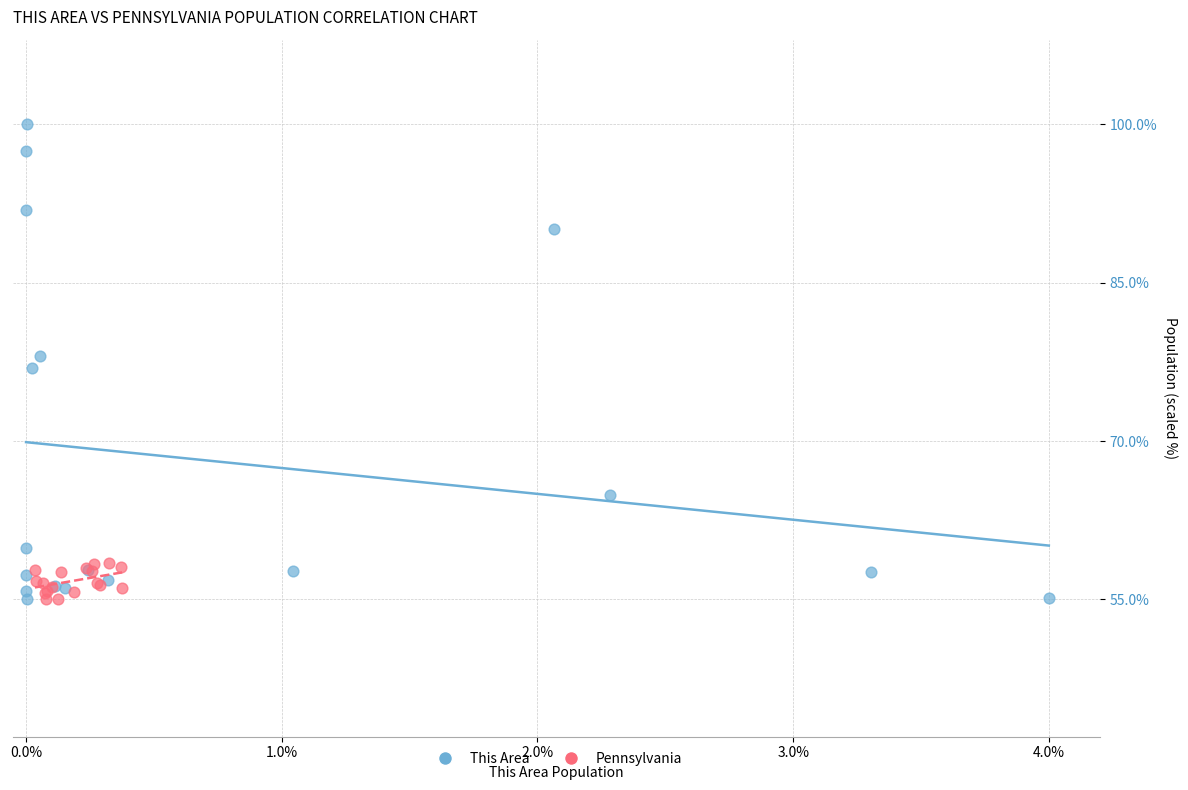

What are all the series names shown in the legend?

This Area, Pennsylvania